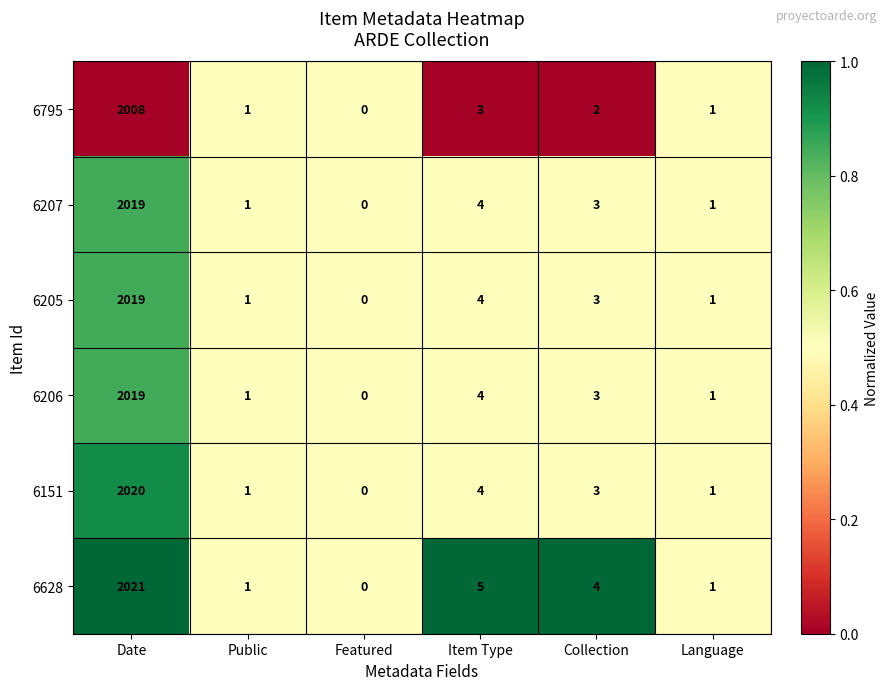

What is the difference between the maximum and second lowest values in the 6795 series?

2007